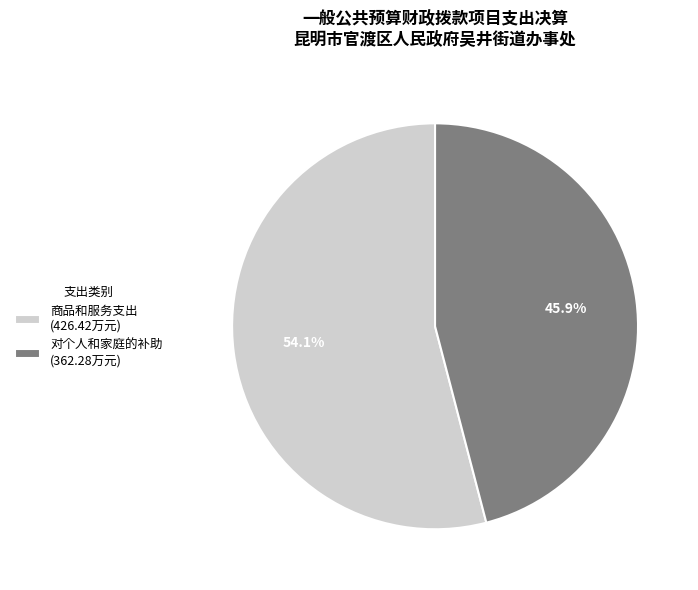

What is the largest slice in the pie chart?

商品和服务支出 (426.42万元)